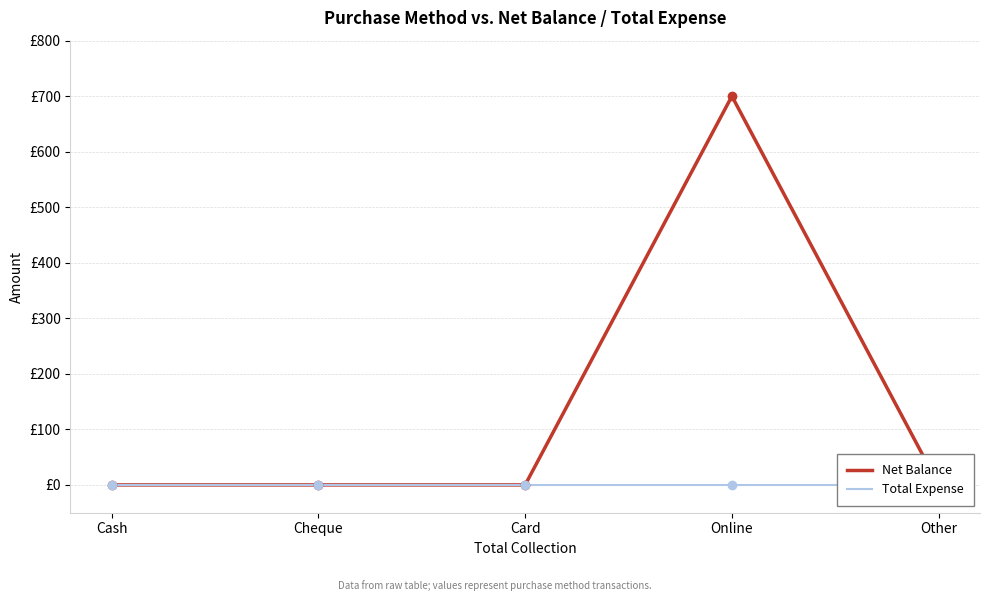

What is the label of the 5th point from the left?

Other